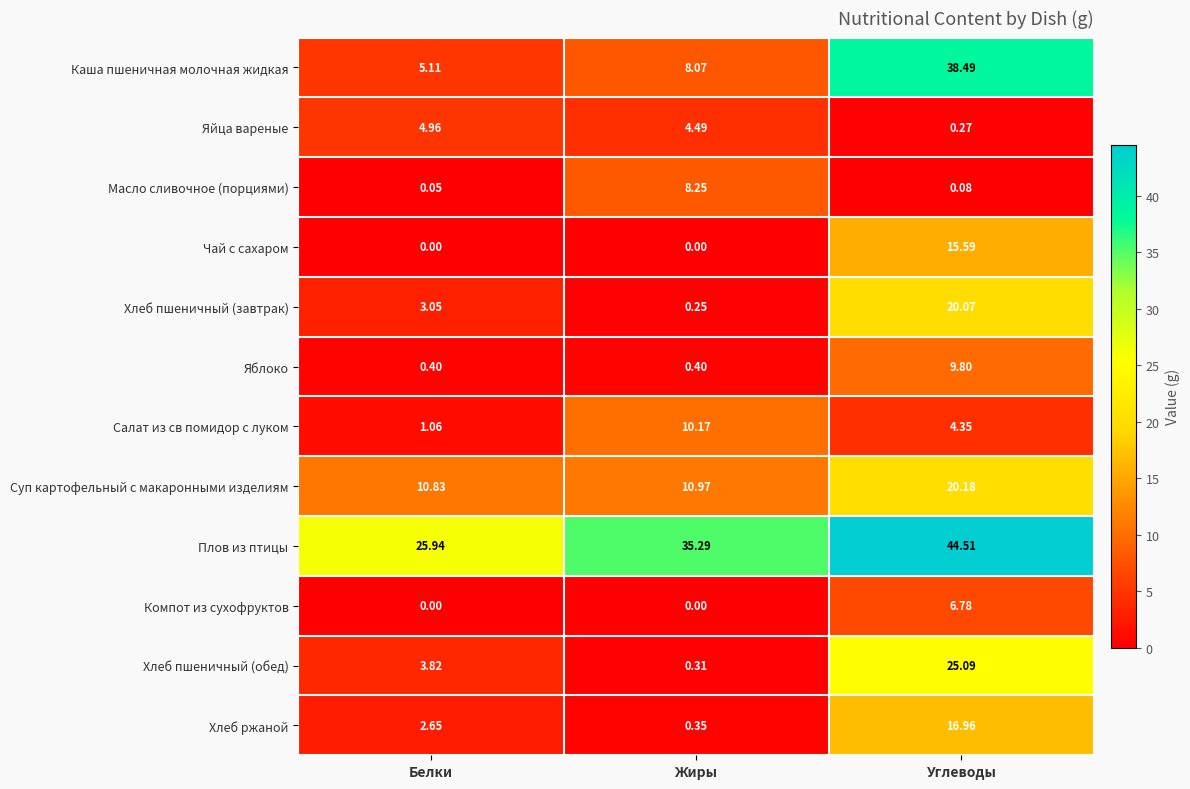

How many data points does each series have?

3